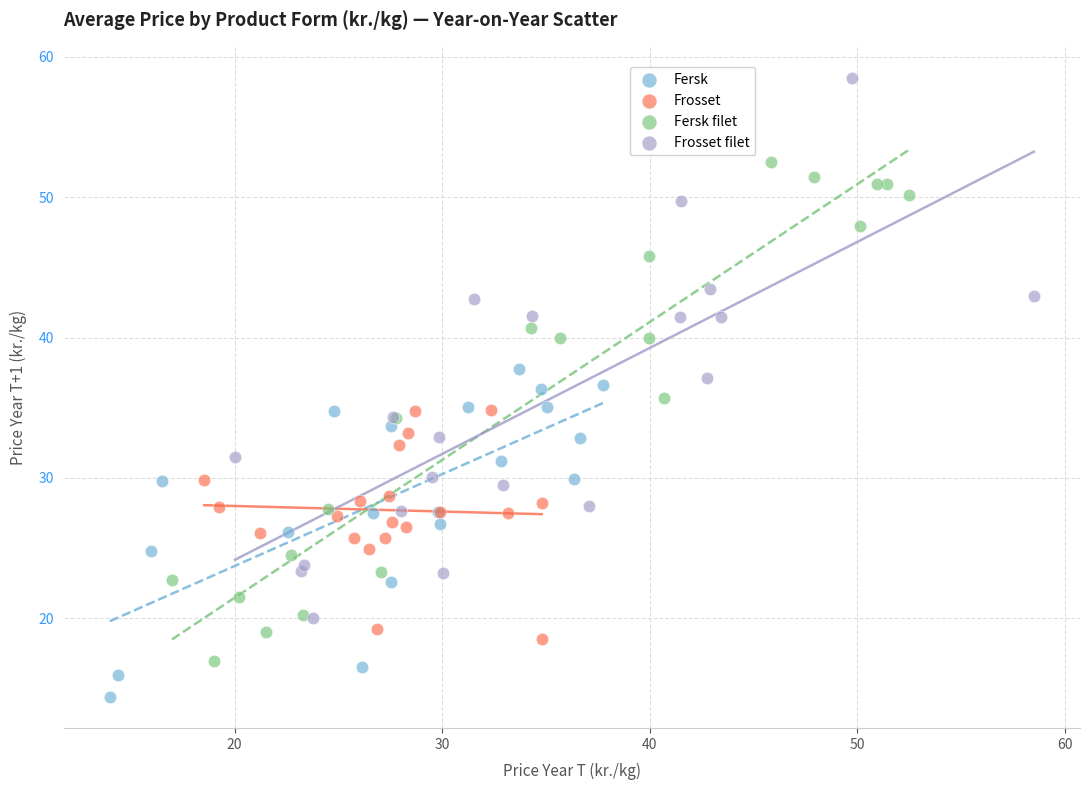

Which series contains the lowest Y value?

Fersk